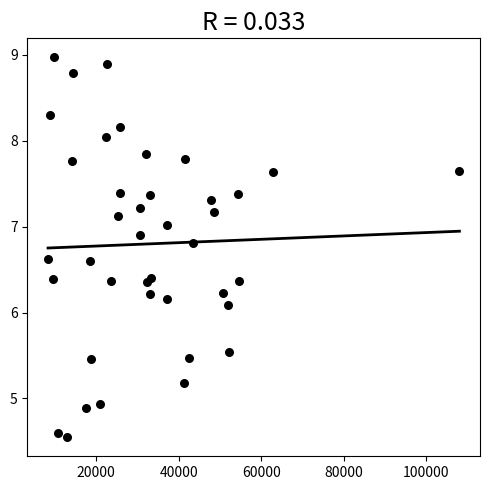

What Y value in the scatter plot is closest to 6?

6.1